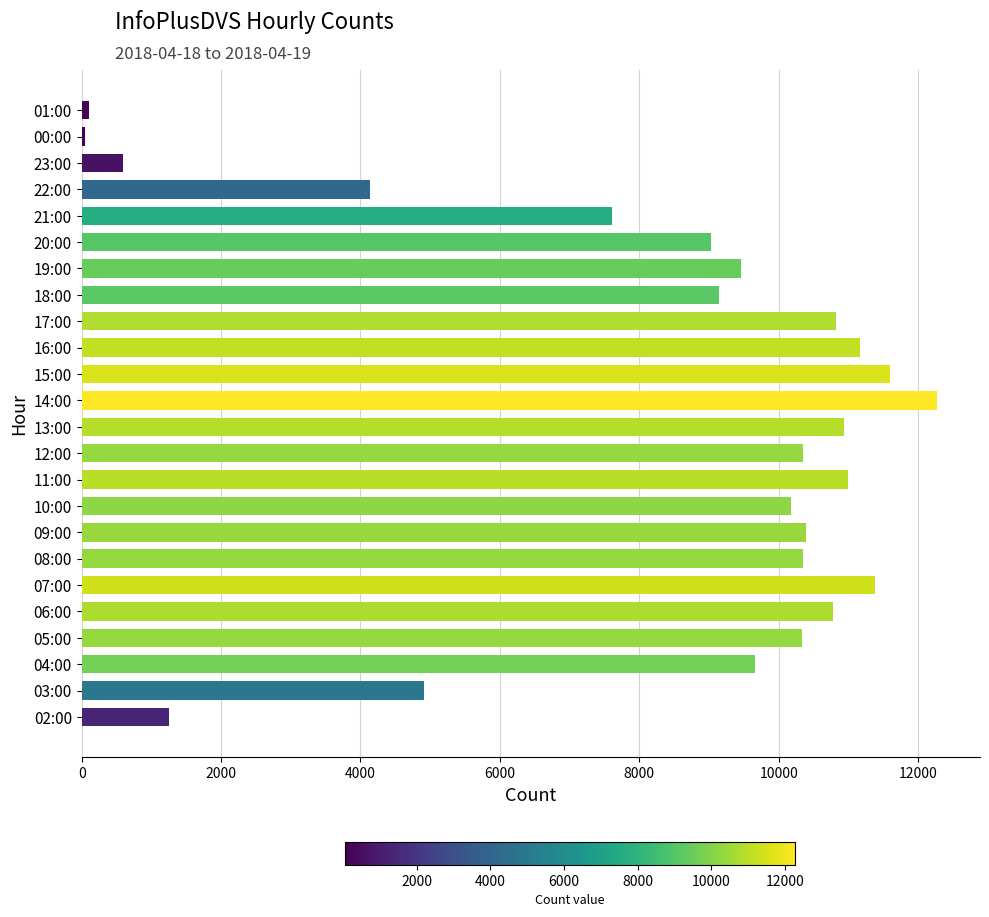

Which category has the highest value across all series?

14:00